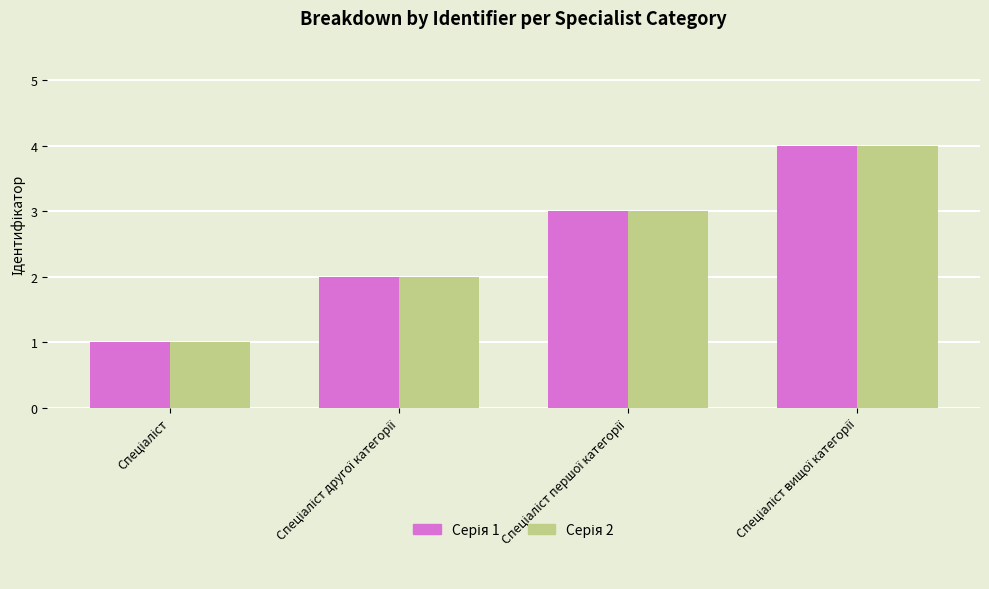

Count the number of data series in this chart.

2